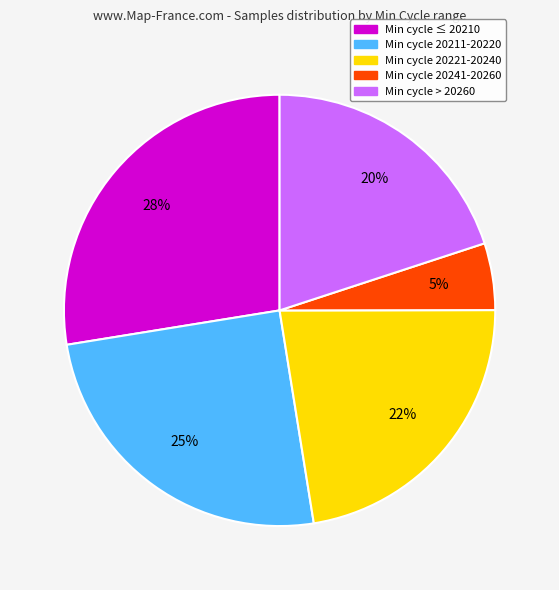

Does any single category account for the majority?

No